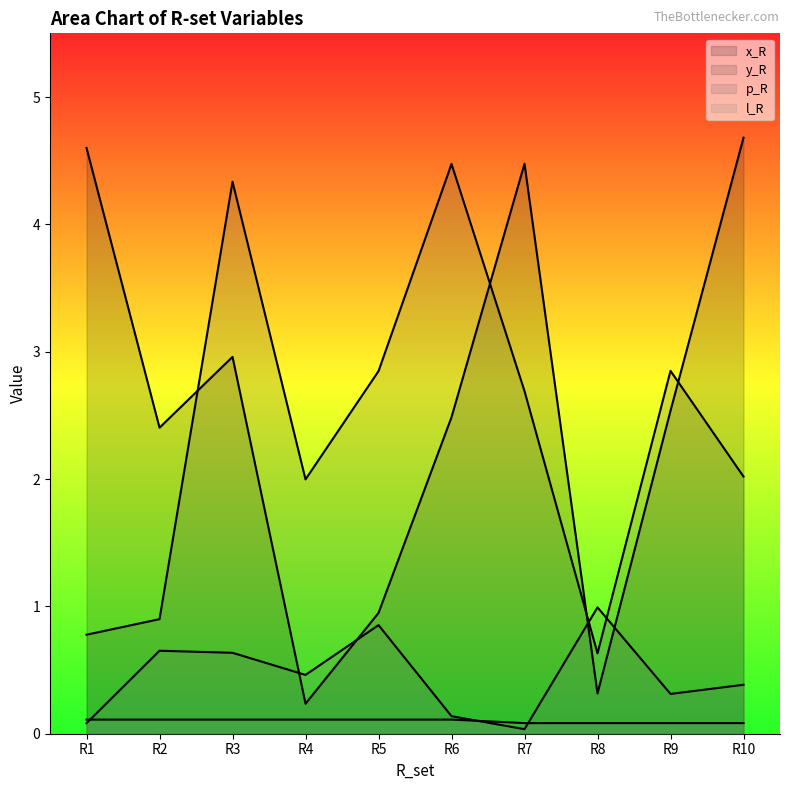

In y_R, how many points are lower than both neighbors (excluding endpoints)?

2